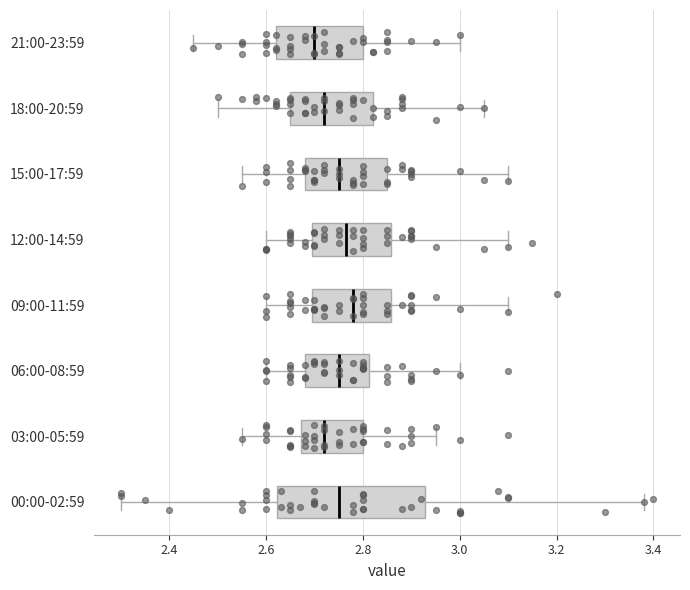

Reading bottom to top, read every box against the x-axis: the position of its median line, the range the box covers, and the ends of its whiskers. The values are not printed on the chart, so give them approximately, as read against the axis.

00:00-02:59: median 2.76, box 2.62 to 2.92, whiskers 2.30 to 3.38
03:00-05:59: median 2.72, box 2.68 to 2.80, whiskers 2.56 to 2.96
06:00-08:59: median 2.76, box 2.68 to 2.82, whiskers 2.60 to 3.00
09:00-11:59: median 2.78, box 2.70 to 2.86, whiskers 2.60 to 3.10
12:00-14:59: median 2.76, box 2.70 to 2.86, whiskers 2.60 to 3.10
15:00-17:59: median 2.76, box 2.68 to 2.86, whiskers 2.56 to 3.10
18:00-20:59: median 2.72, box 2.66 to 2.82, whiskers 2.50 to 3.06
21:00-23:59: median 2.70, box 2.62 to 2.80, whiskers 2.46 to 3.00